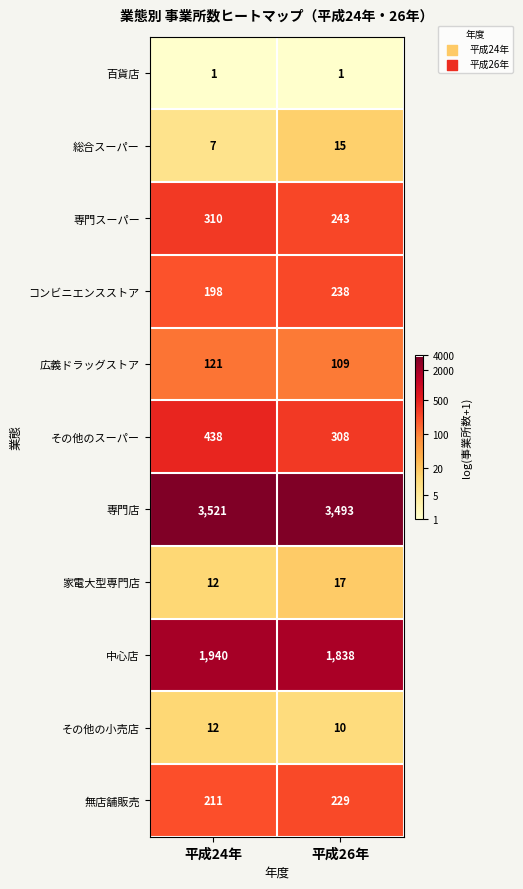

What value does the 家電大型専門店 series have at 平成26年?

17